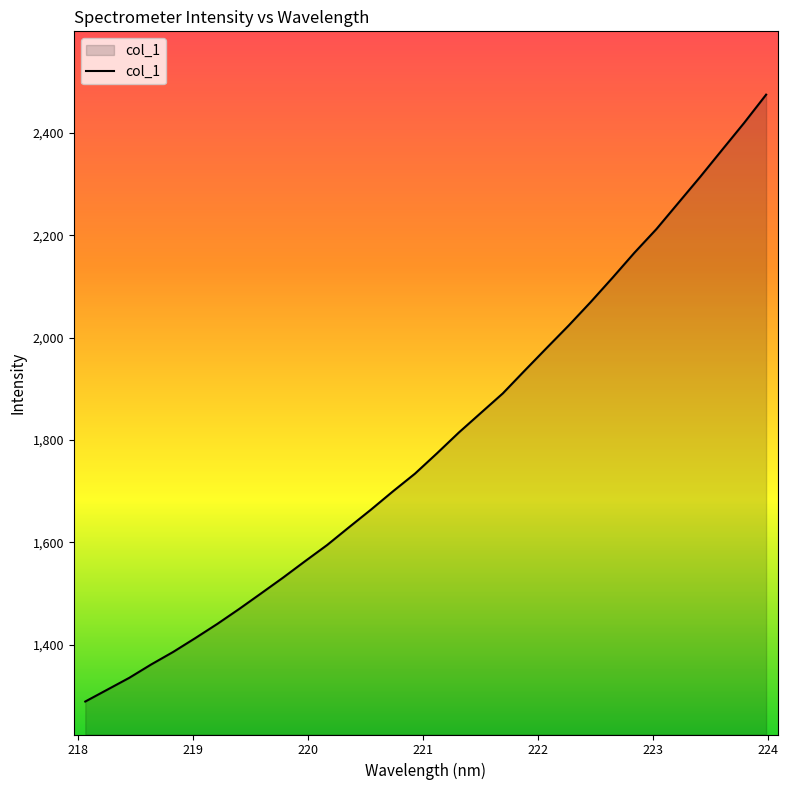

What is the difference between the maximum and minimum values?

1185.7